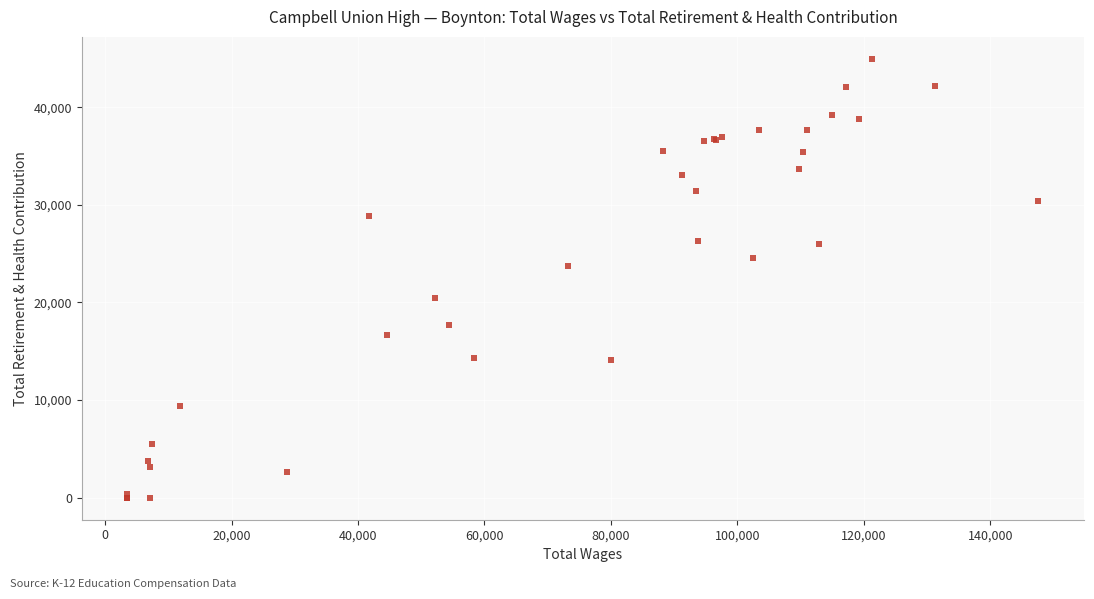

What Y value in the scatter plot is closest to 22477?

23702